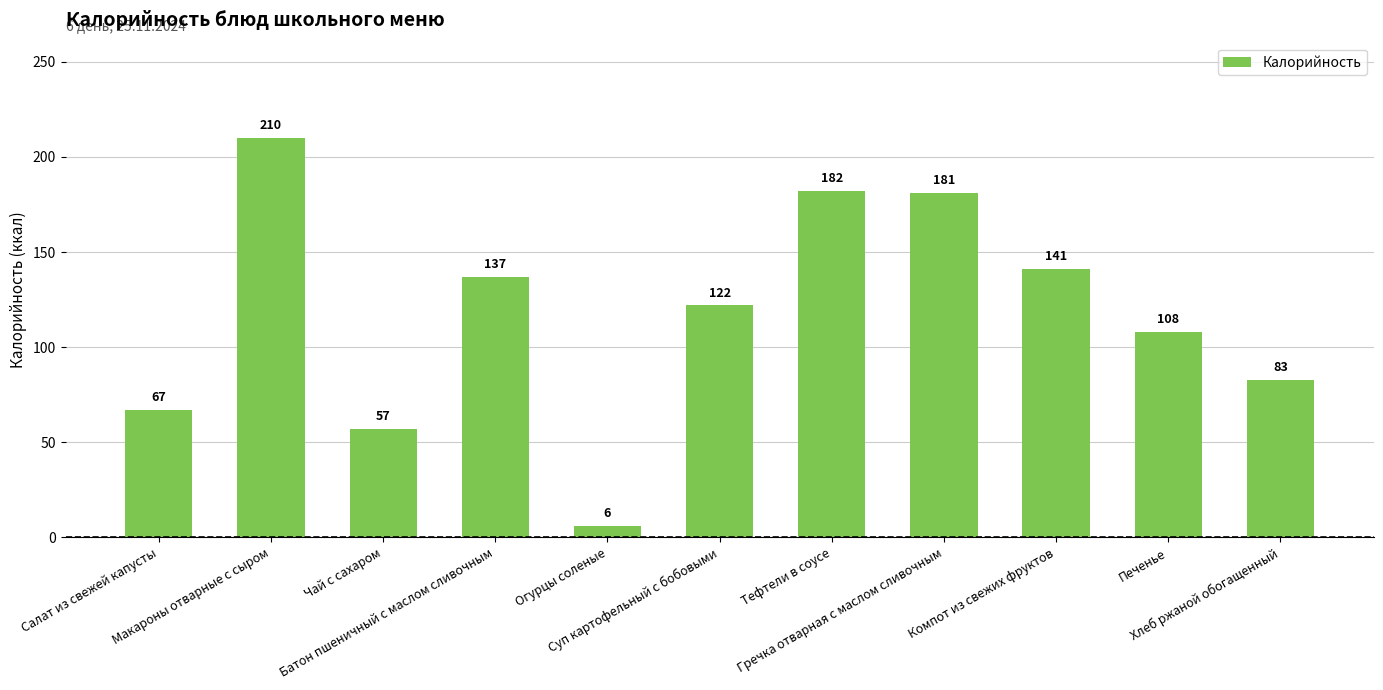

What is the sum of the values at Гречка отварная с маслом сливочным and Хлеб ржаной обогащенный?

264